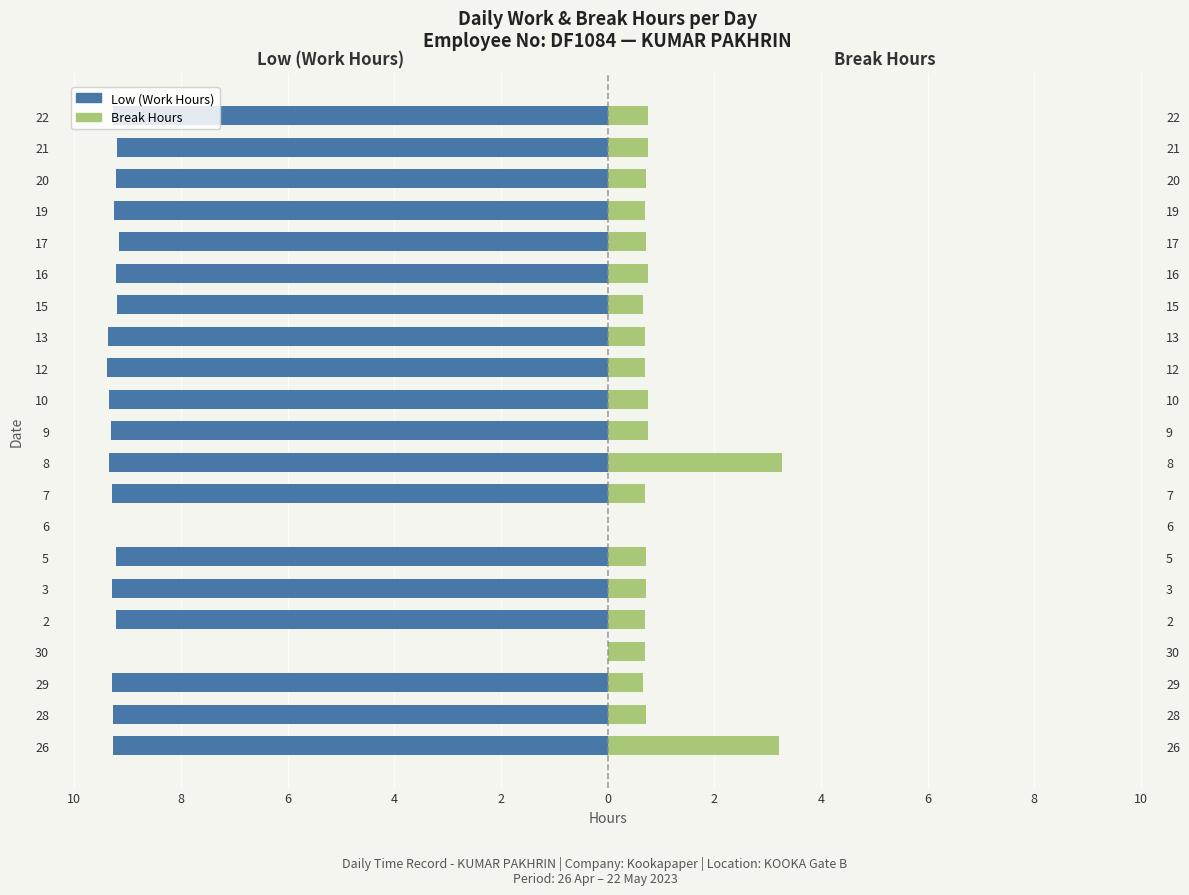

Reading right to left, extract all data points from this chart.

Low (Work Hours): -9.3	-9.2	-9.2	-9.2	-9.2	-9.2	-9.2	-9.4	-9.4	-9.3	-9.3	-9.3	-9.3	0.0	-9.2	-9.3	-9.2	0.0	-9.3	-9.3	-9.3
Break Hours: 0.8	0.8	0.7	0.7	0.7	0.8	0.7	0.7	0.7	0.8	0.8	3.3	0.7	0.0	0.7	0.7	0.7	0.7	0.7	0.7	3.2